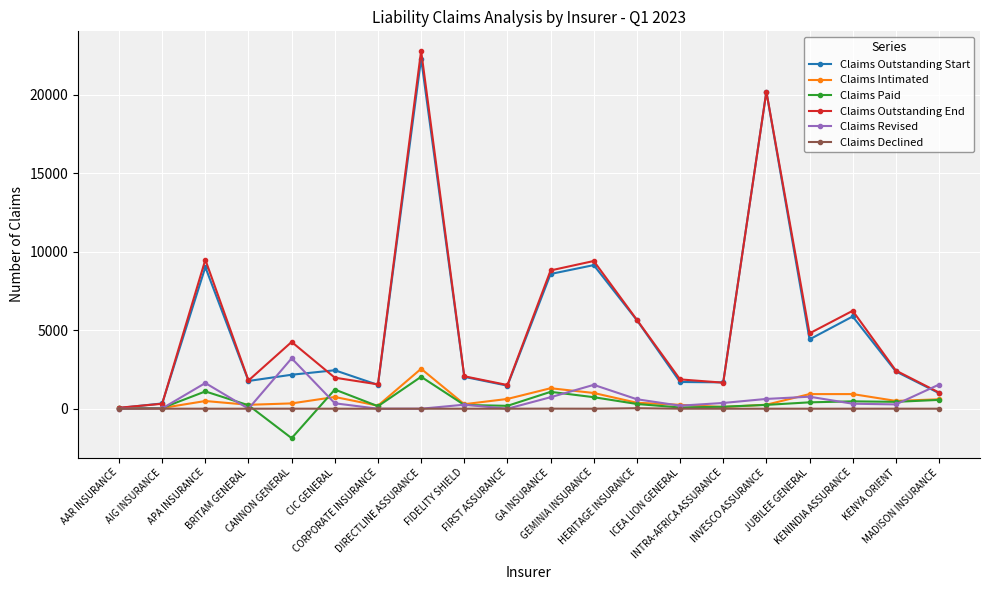

What is the maximum value shown in the chart?

22788